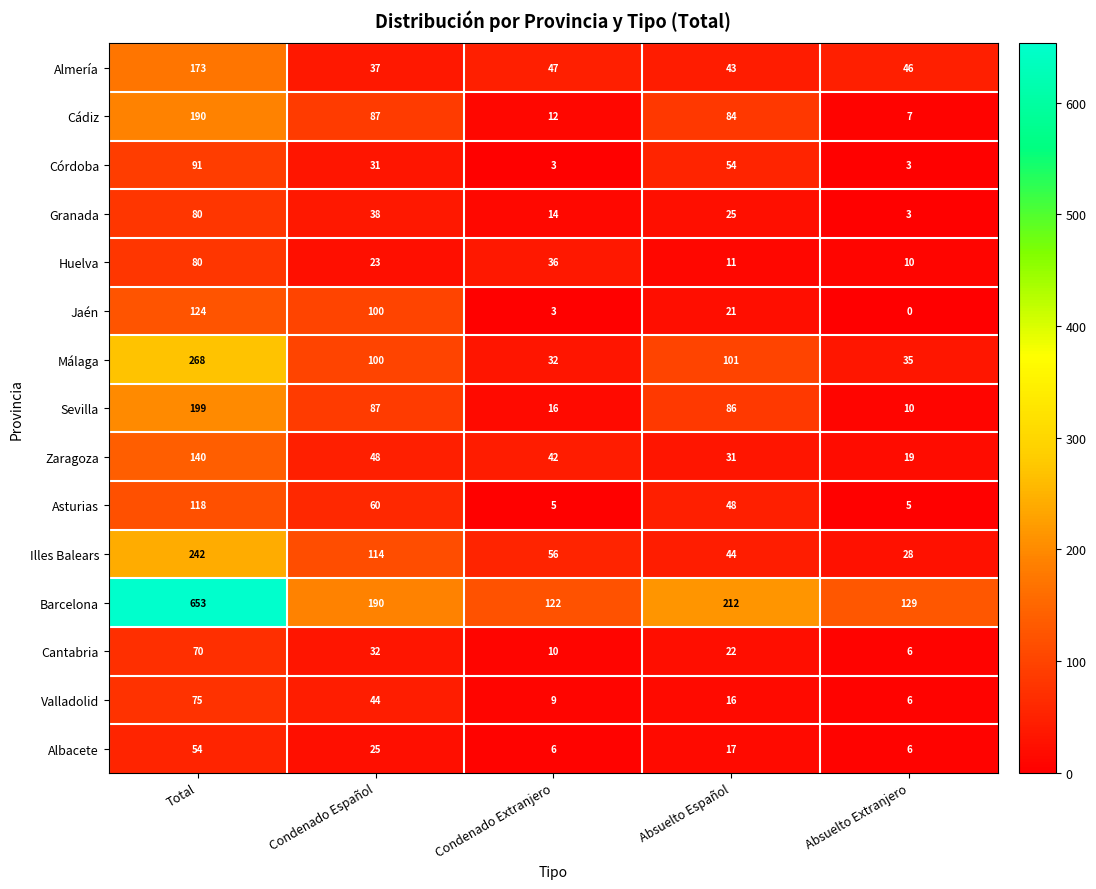

What is the spread (max minus min) of values at Condenado Español?

167